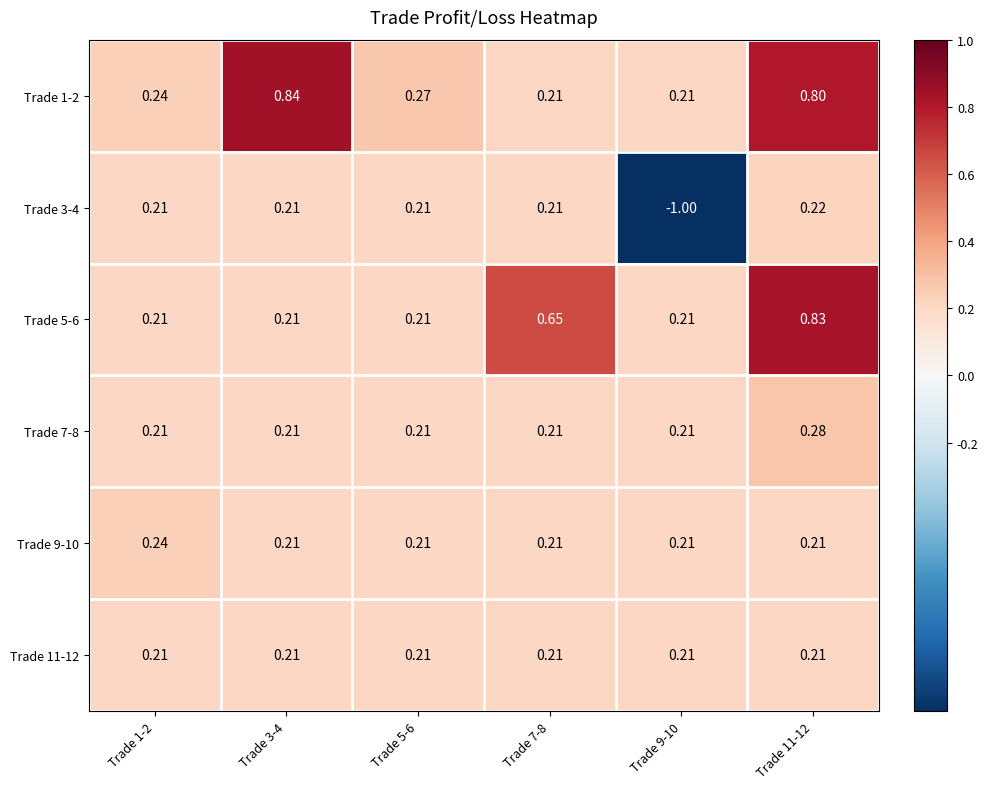

Which series has the largest total across all categories?

Trade 1-2